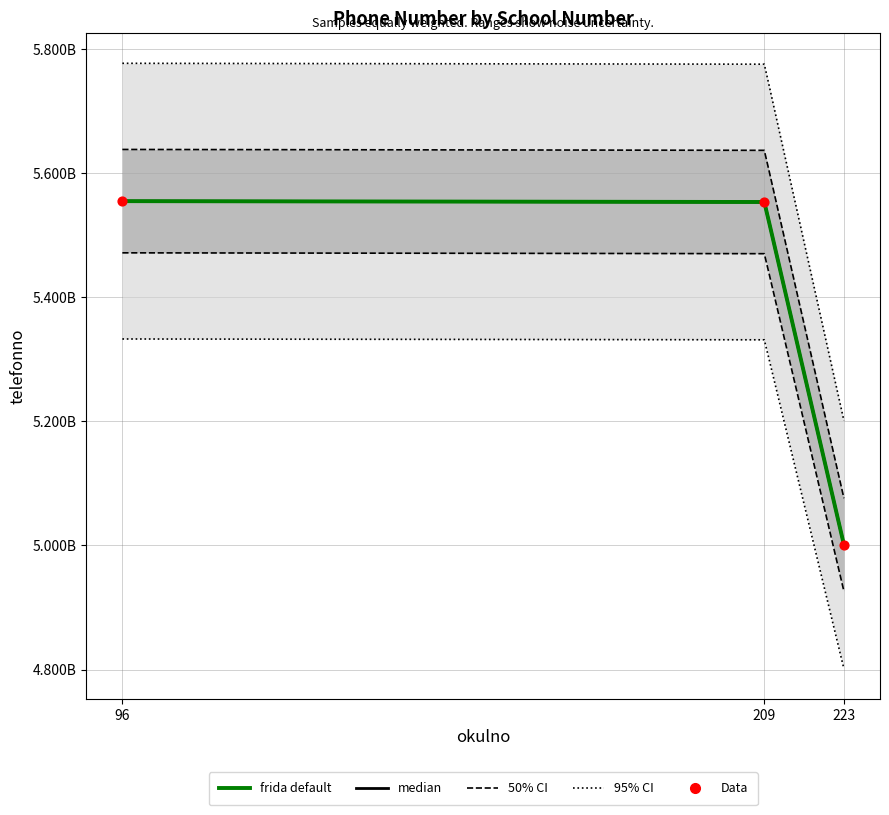

Which has a higher value, 223 or 209?

209